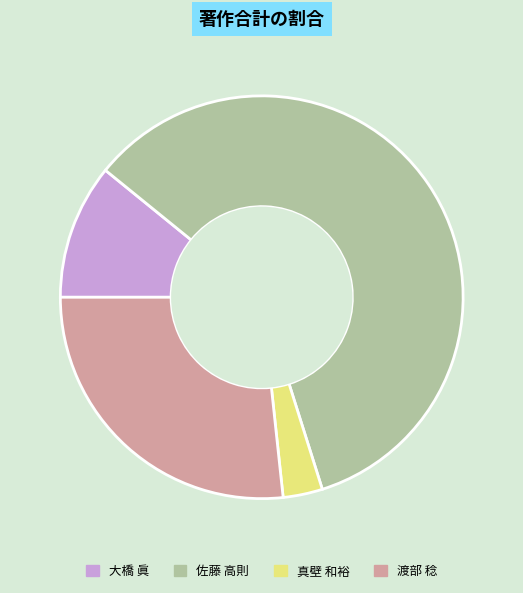

How many segments does this pie chart have?

4